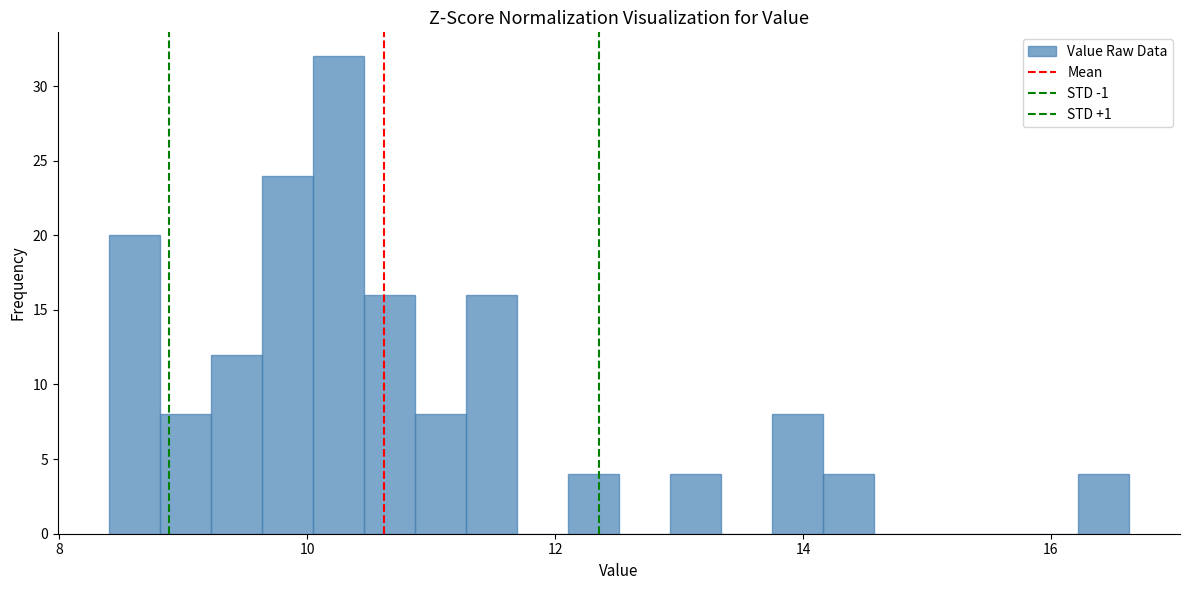

Read against the x-axis, roughly where is the centre of the tallest bar?

10.2